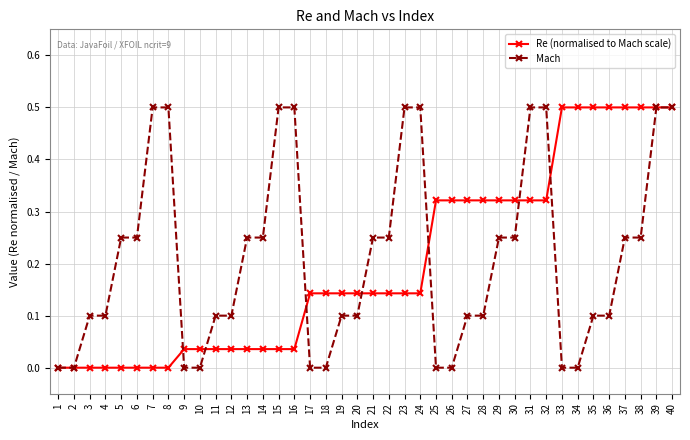

What is the highest value of the Mach series?

0.5